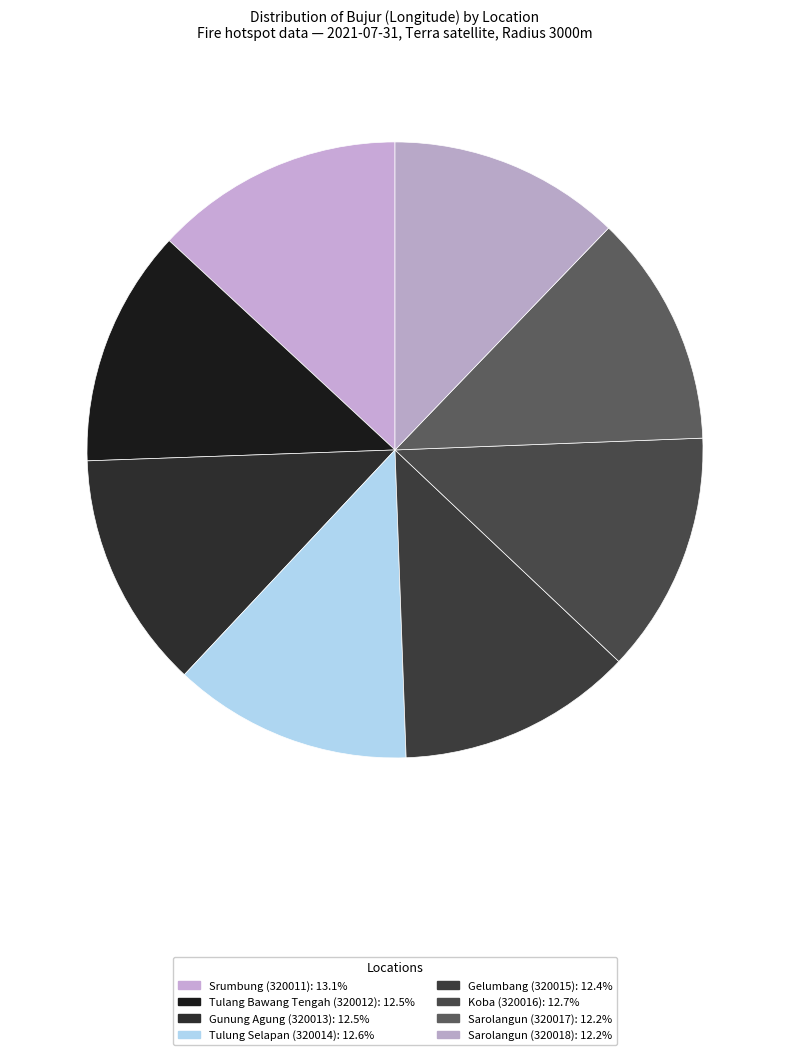

To the nearest percent, what is the average slice percentage?

12%